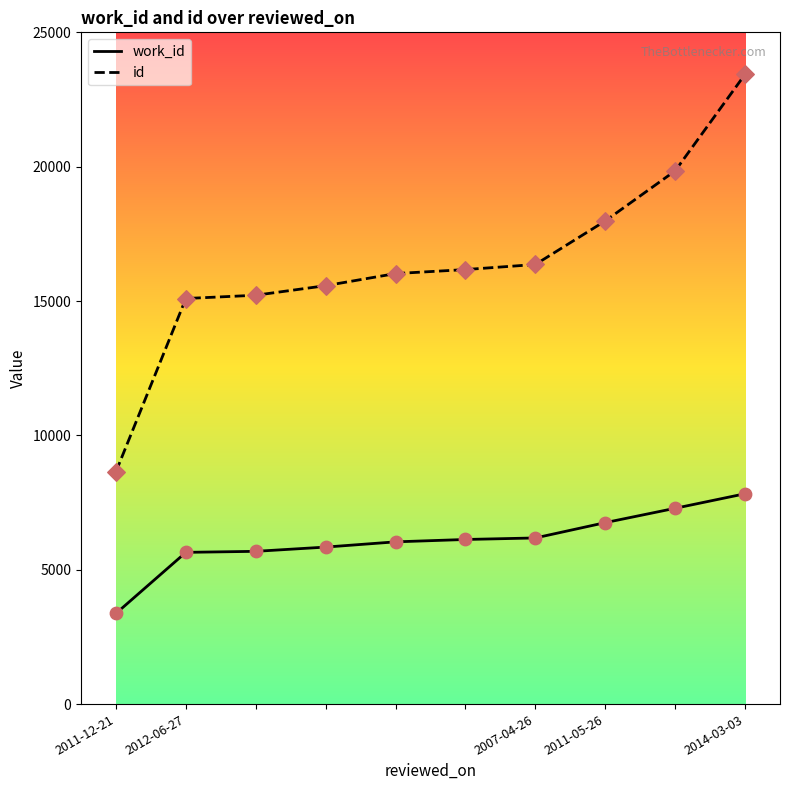

Which series has the largest total across all categories?

id